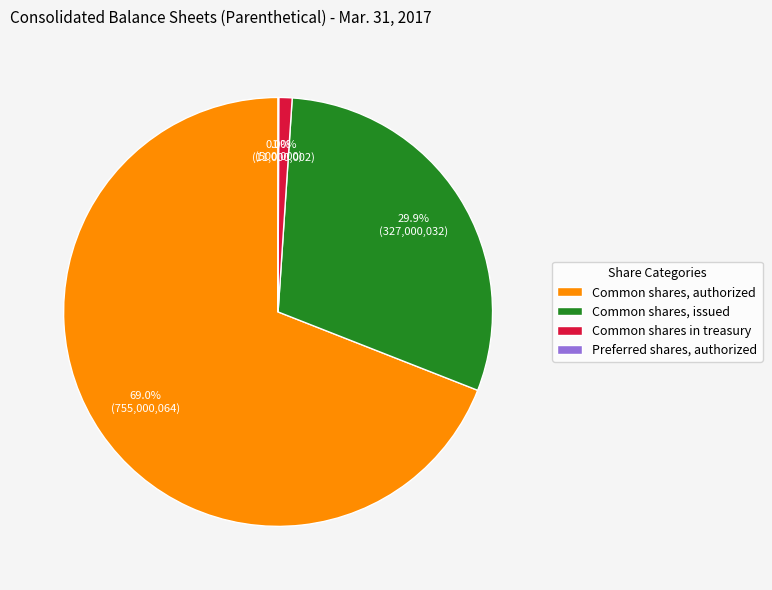

To the nearest percent, what is the difference between the largest and smallest slice percentages?

69%